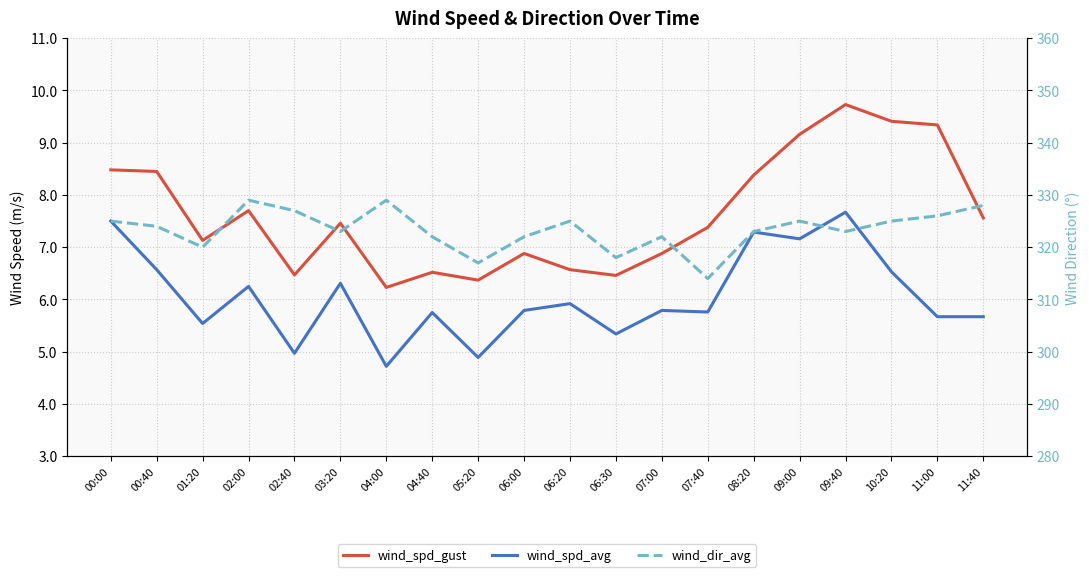

What is the difference between the wind_spd_gust values at 04:00 and 07:00?

0.6